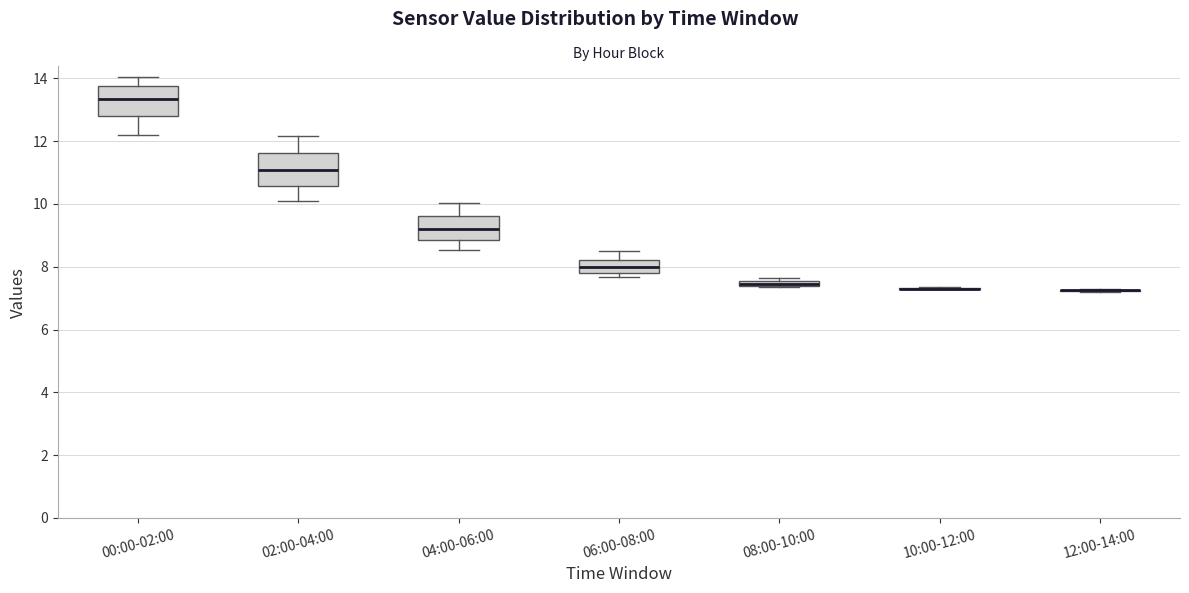

Where does the median line of the box for 06:00-08:00 sit on the y-axis? The values are not printed on the chart, so give them approximately, as read against the axis.

8.0